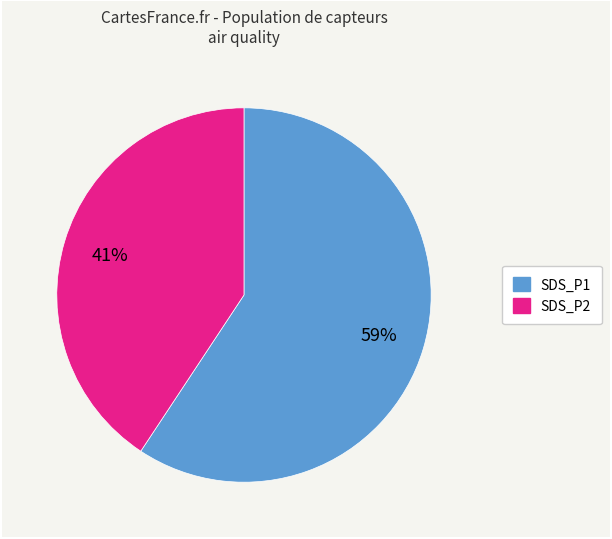

Is the sum of SDS_P2 and SDS_P1 greater than half?

Yes